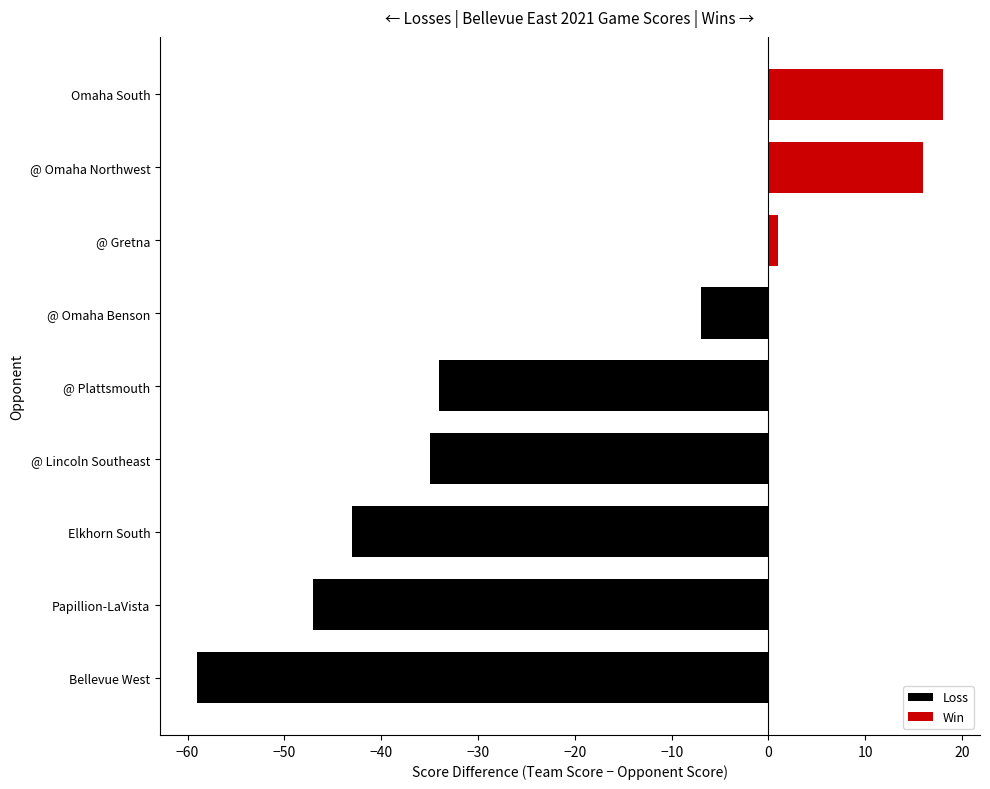

What is the difference between the second highest and second lowest values in the Loss (score diff) series?

47